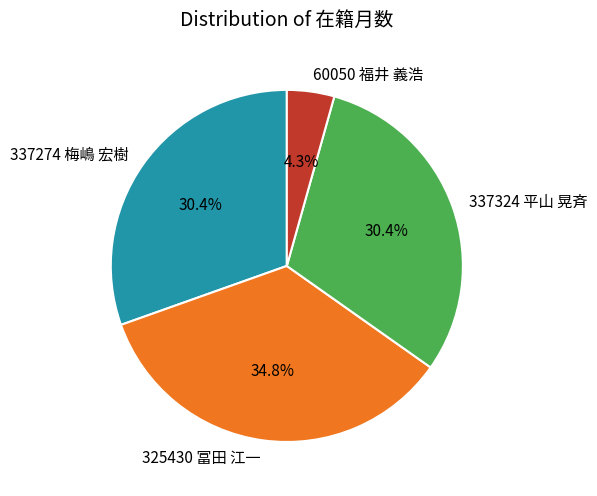

Which category has the biggest portion of the pie?

325430 冨田 江一